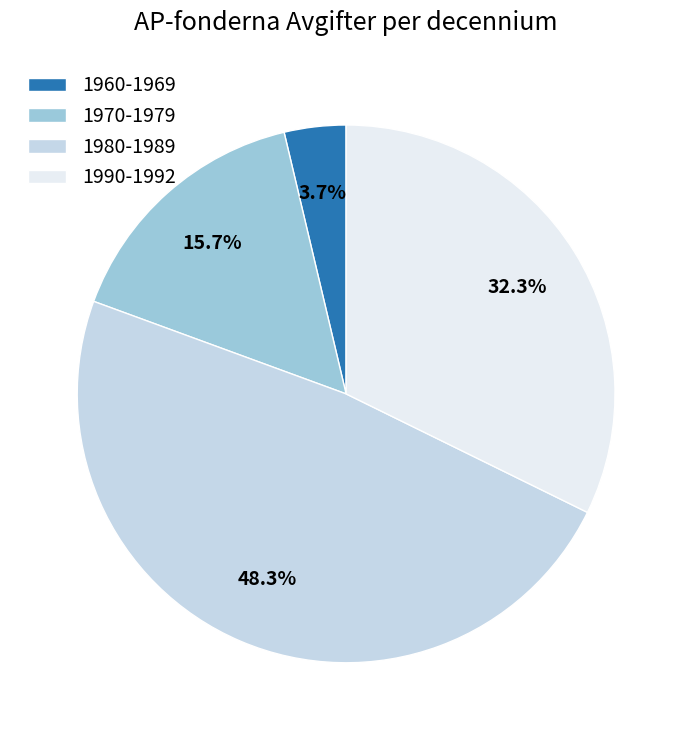

Do 1980-1989 and 1970-1979 together represent more than half of the pie?

Yes